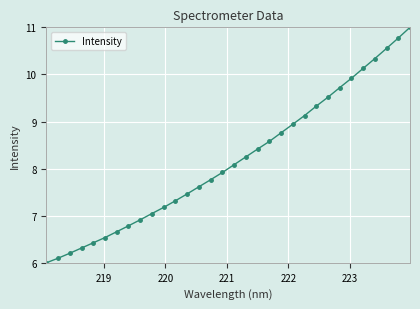

True or false: there are more than 0 points higher than both neighbors.

False